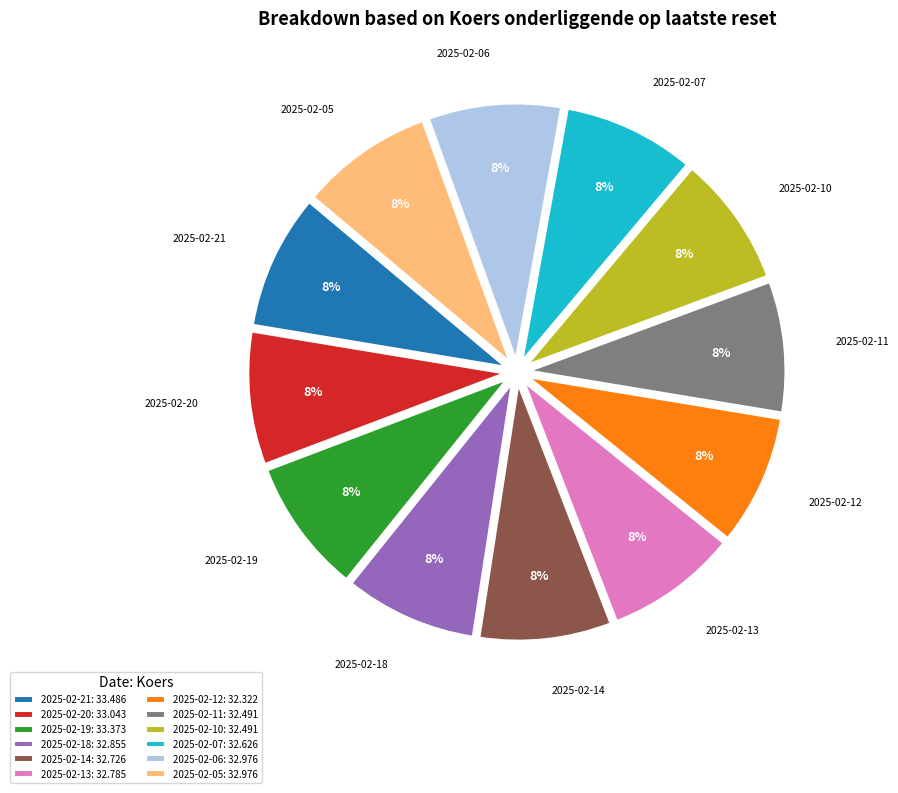

To the nearest percent, what percentage of the pie is 2025-02-11?

8%